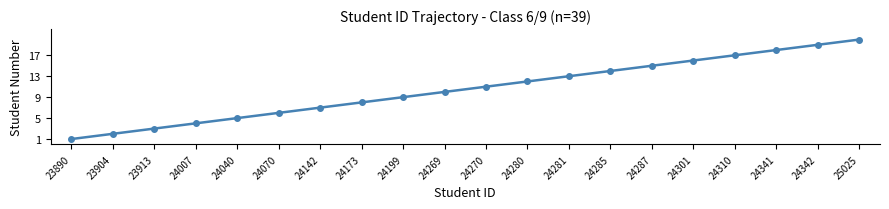

The chart shows a value of 10 at 24342. True or false?

False